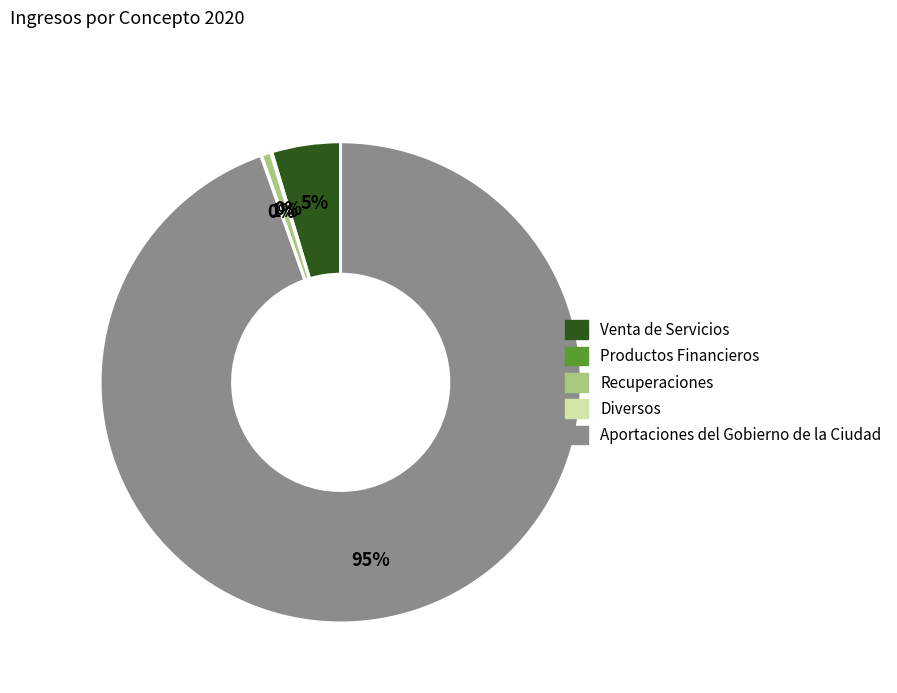

Do Recuperaciones and Venta de Servicios together represent more than half of the pie?

No